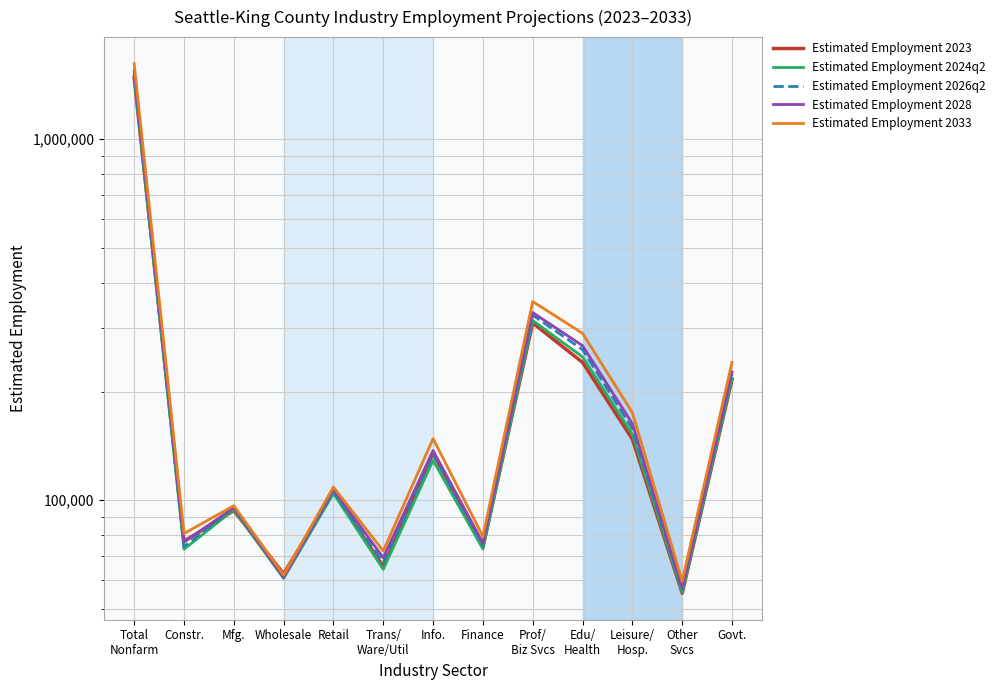

What are all the series names shown in the legend?

Estimated Employment 2023, Estimated Employment 2024q2, Estimated Employment 2026q2, Estimated Employment 2028, Estimated Employment 2033